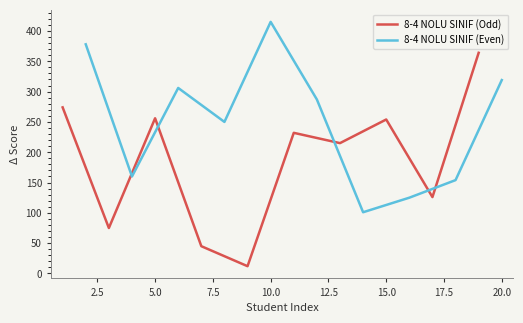

What is the smallest value displayed?

12